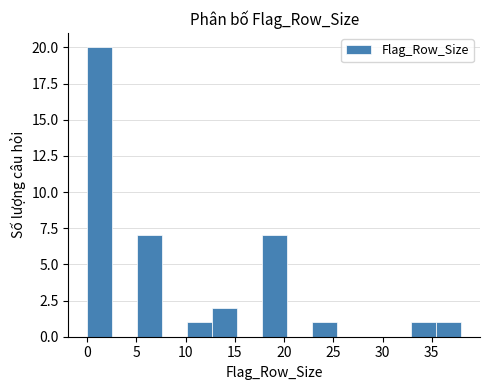

Reading left to right, transcribe this chart: for each bar, give the range it covers on the x-axis and its height. Neither the bar edges nor the heights are printed on the chart, so give them approximately, as read against the axes.

0.0 to 2.5: 20
2.5 to 5.0: 0
5.0 to 7.5: 7
7.5 to 10.0: 0
10.0 to 12.5: 1
12.5 to 15.0: 2
15.0 to 17.5: 0
17.5 to 20.5: 7
20.5 to 23.0: 0
23.0 to 25.5: 1
25.5 to 28.0: 0
28.0 to 30.5: 0
30.5 to 33.0: 0
33.0 to 35.5: 1
35.5 to 38.0: 1